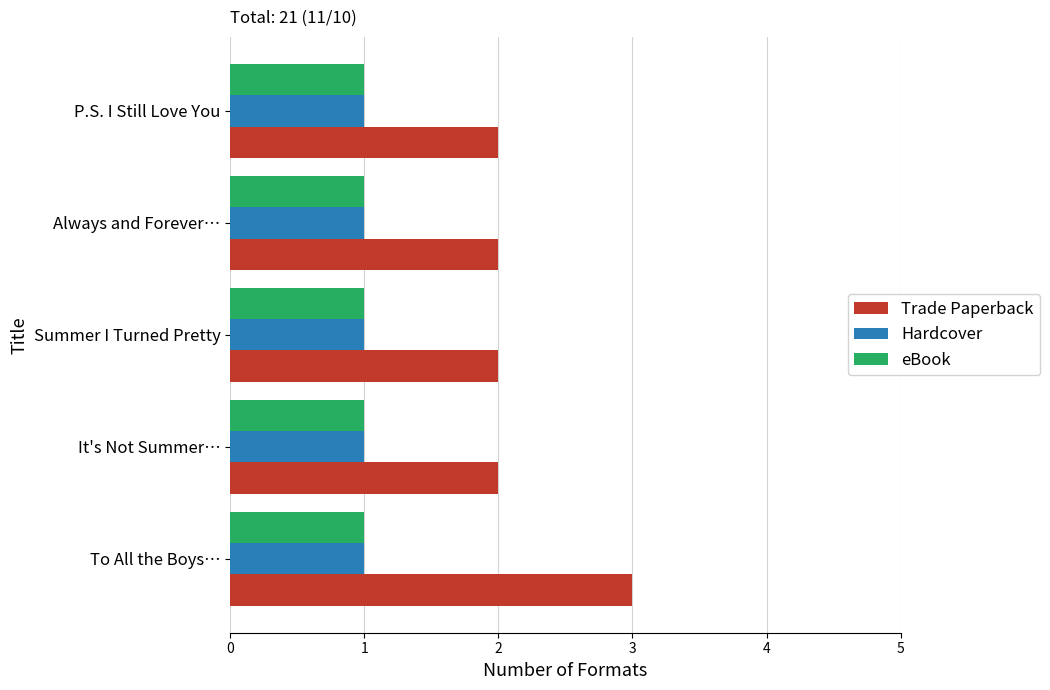

Count the number of data series in this chart.

3